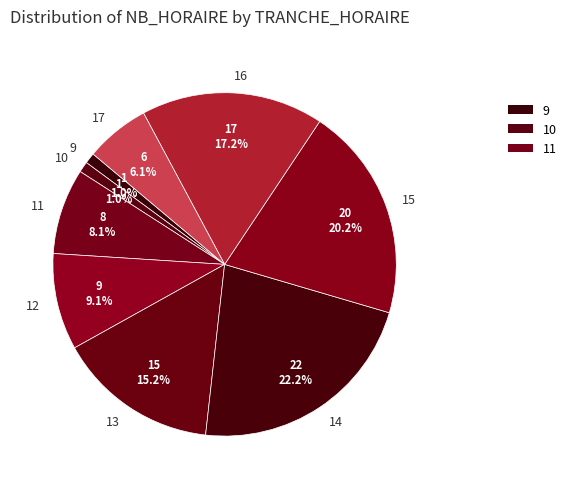

To the nearest percent, what percentage of the pie is 14?

22%